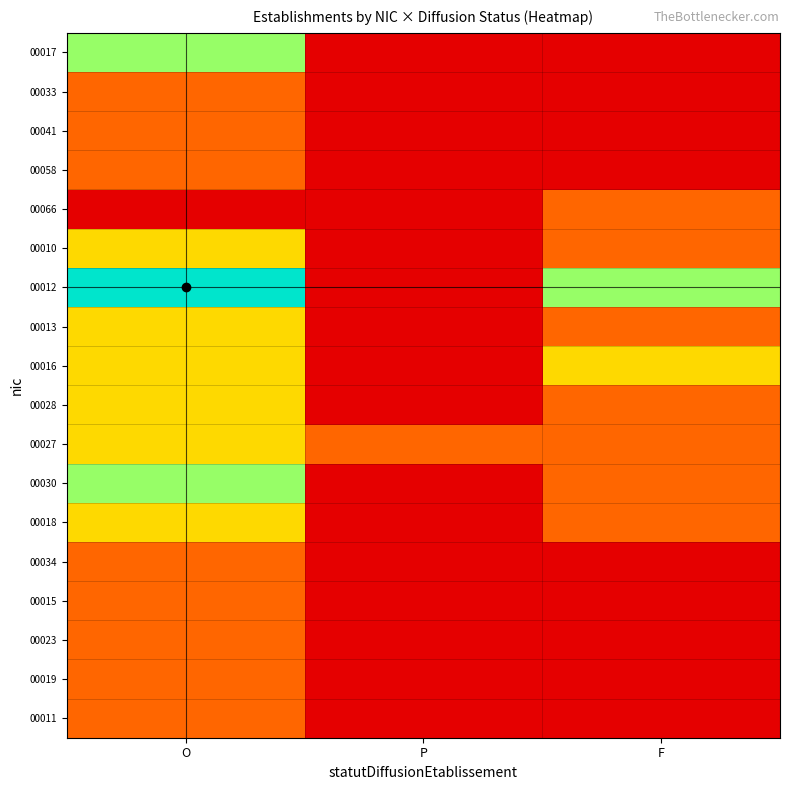

Reading left to right, transcribe all the data shown in this chart.

00017: O=3	P=0	F=0
00033: O=1	P=0	F=0
00041: O=1	P=0	F=0
00058: O=1	P=0	F=0
00066: O=0	P=0	F=1
00010: O=2	P=0	F=1
00012: O=4	P=0	F=3
00013: O=2	P=0	F=1
00016: O=2	P=0	F=2
00028: O=2	P=0	F=1
00027: O=2	P=1	F=1
00030: O=3	P=0	F=1
00018: O=2	P=0	F=1
00034: O=1	P=0	F=0
00015: O=1	P=0	F=0
00023: O=1	P=0	F=0
00019: O=1	P=0	F=0
00011: O=1	P=0	F=0